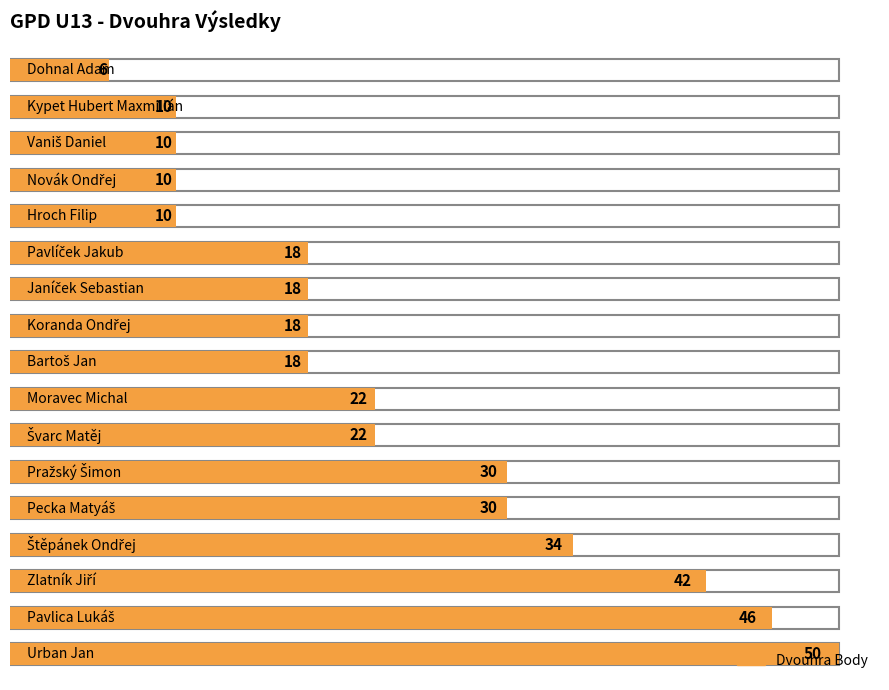

What is the sum of all values?

394